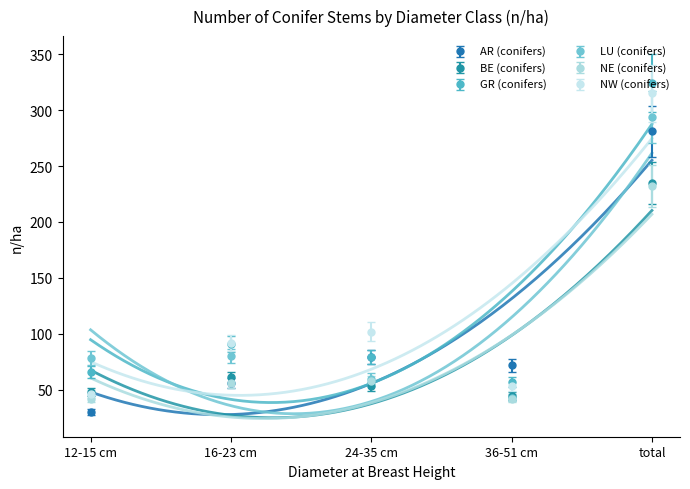

Which series has the largest range (max minus min)?

GR (conifers)